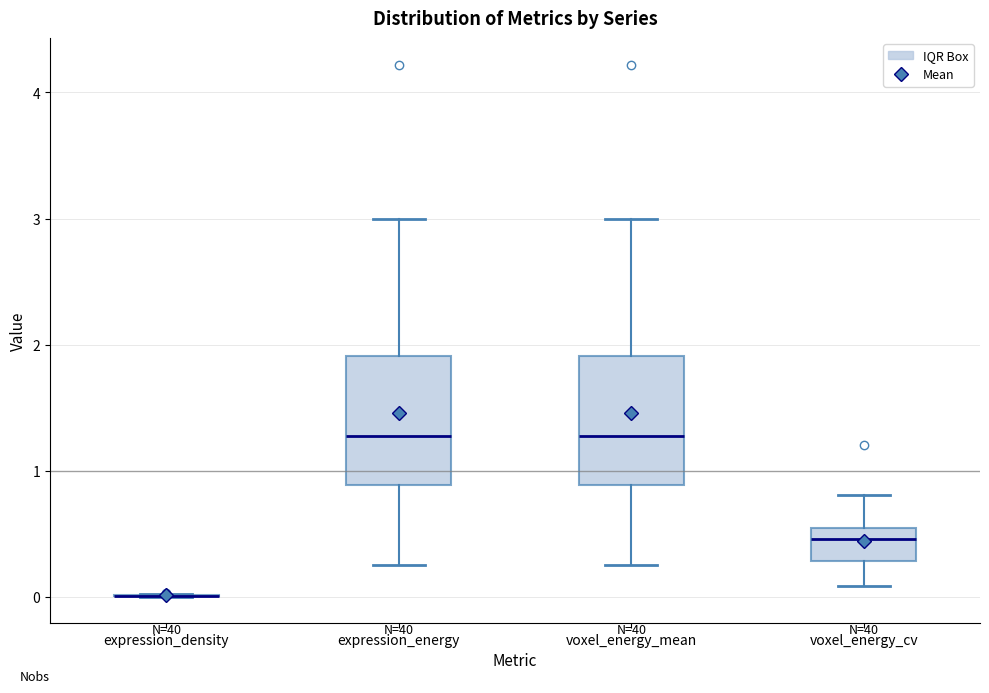

Reading left to right, transcribe this box plot: for each box, give where its median line is, the range the box spans, and where its two whiskers end, as read against the y-axis. The values are not printed on the chart, so give them approximately, as read against the axis.

expression_density: box collapsed to a line at 0.0, whiskers 0.0 to 0.0
expression_energy: median 1.3, box 0.9 to 1.9, whiskers 0.3 to 3.0
voxel_energy_mean: median 1.3, box 0.9 to 1.9, whiskers 0.3 to 3.0
voxel_energy_cv: median 0.5 (just below the box's upper edge), box 0.3 to 0.5, whiskers 0.1 to 0.8